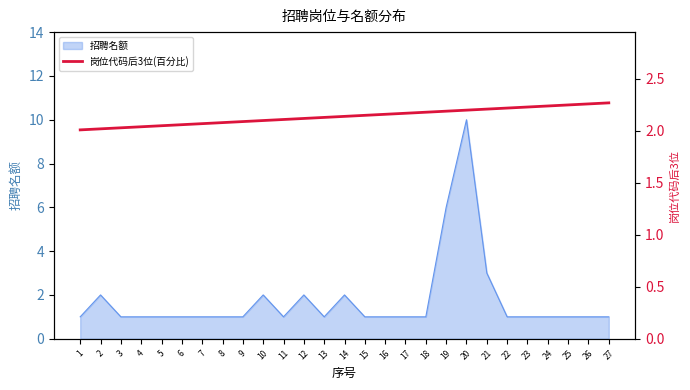

Between 8 and 26, which is larger?

26